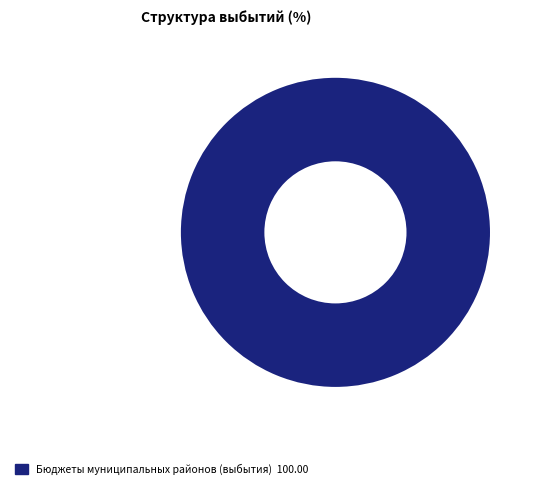

Is there a majority slice in this chart?

Yes